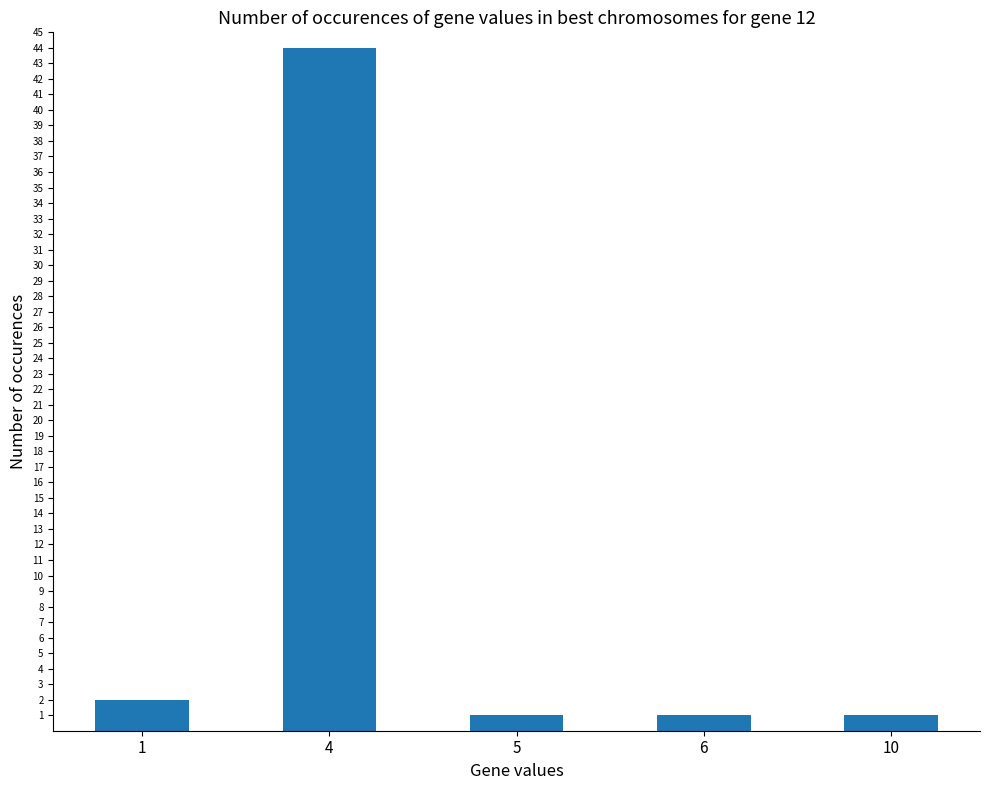

What is the value of the 3rd bar from the left?

1